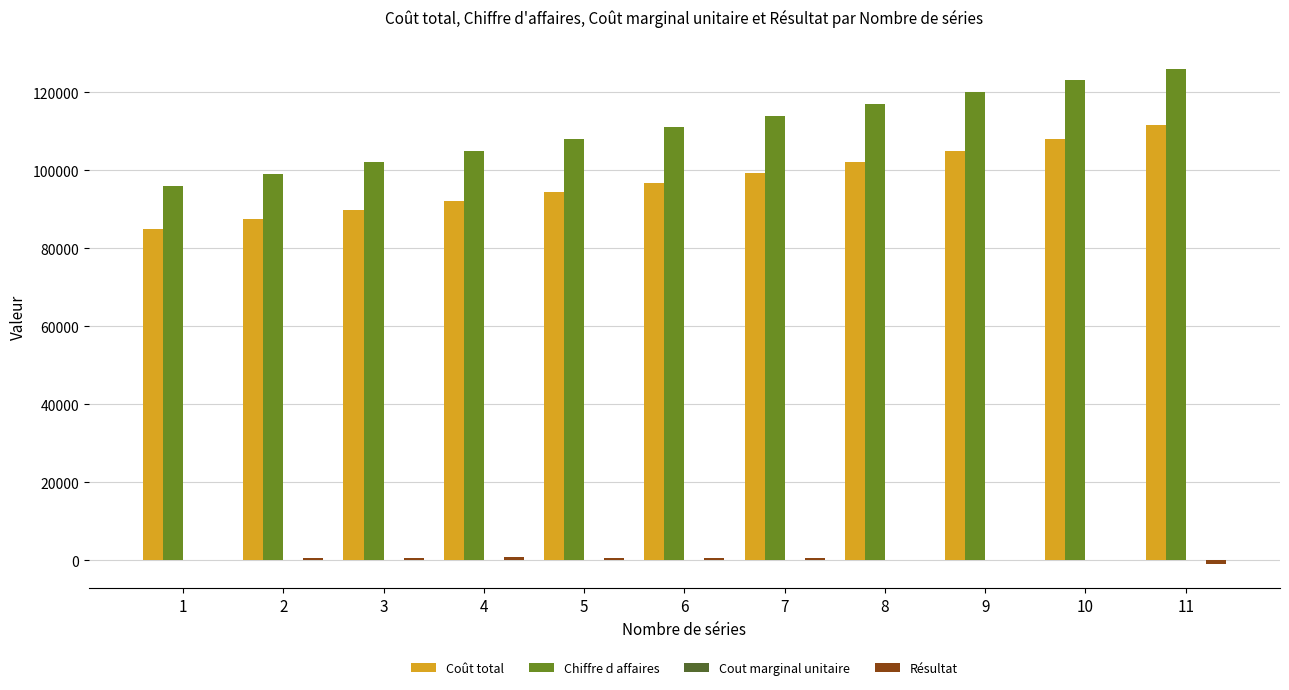

Count the number of categories in the chart.

11